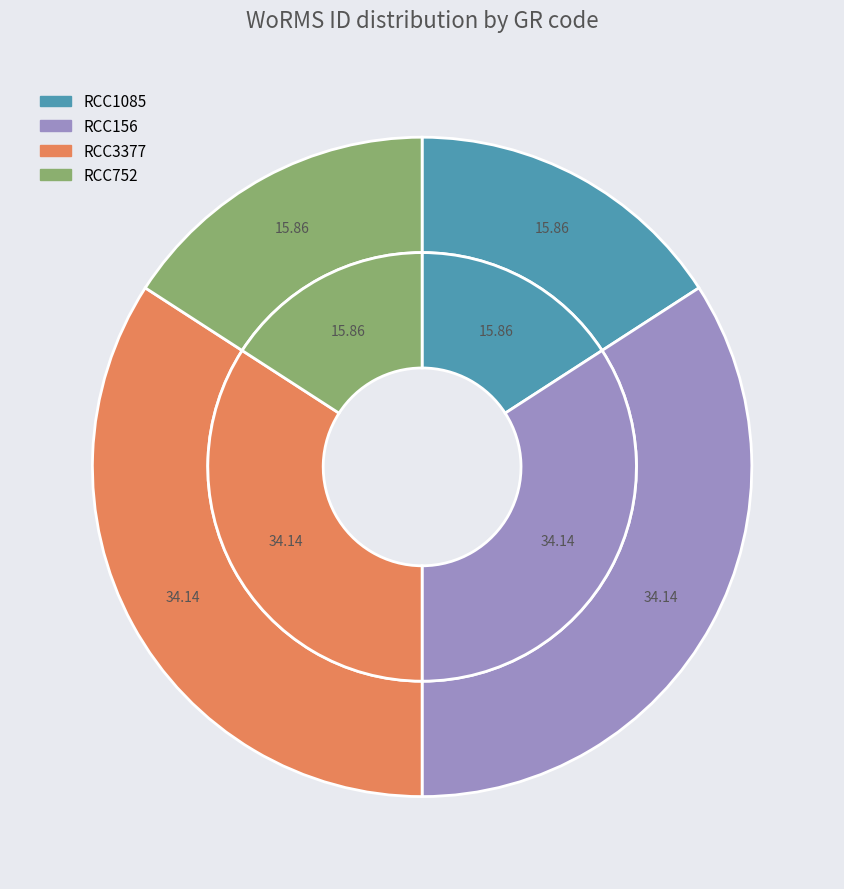

Is it true that RCC1085 is 16% of the pie?

True